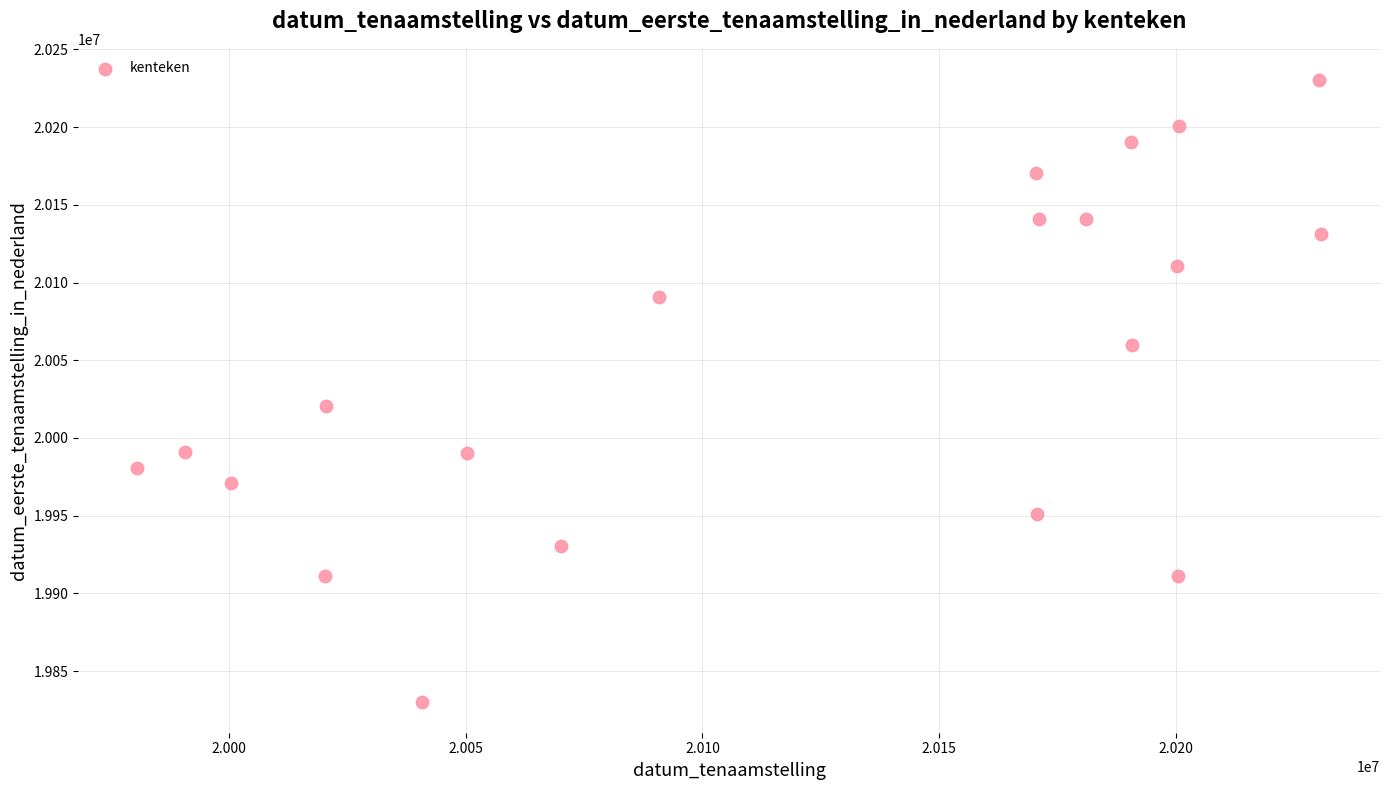

What Y value in the scatter plot is closest to 20030372?

20020506